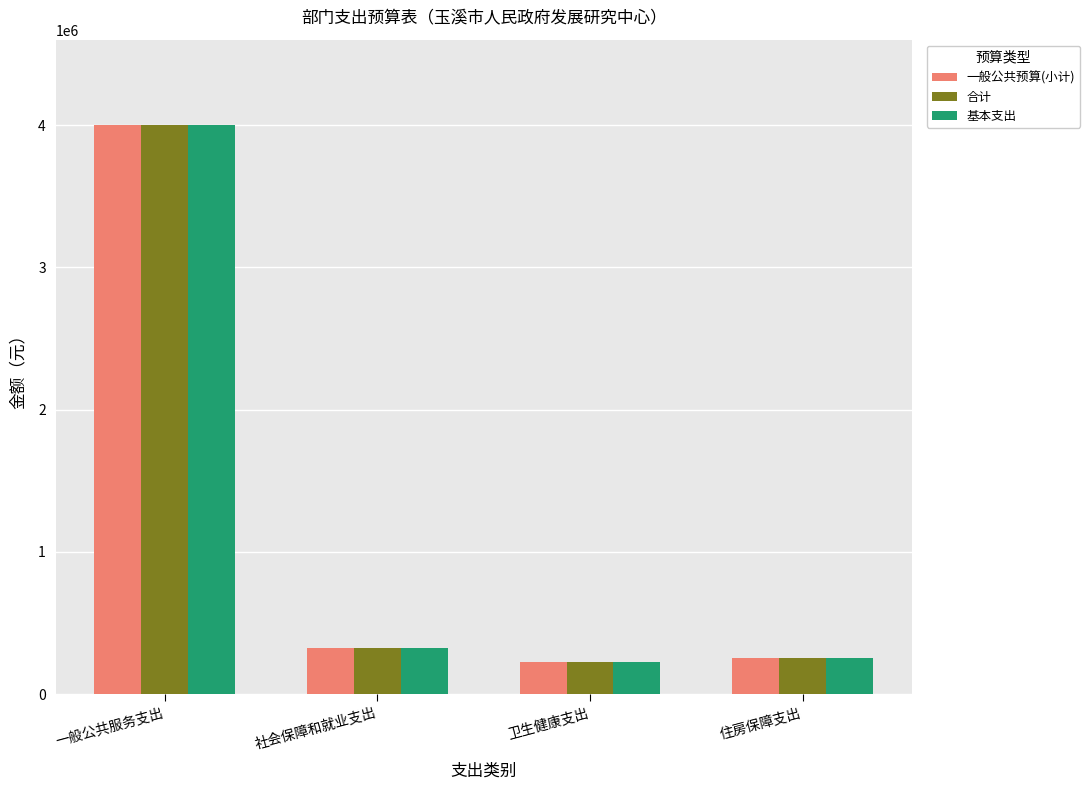

What is the average value of the 基本支出 series?

1199935.0